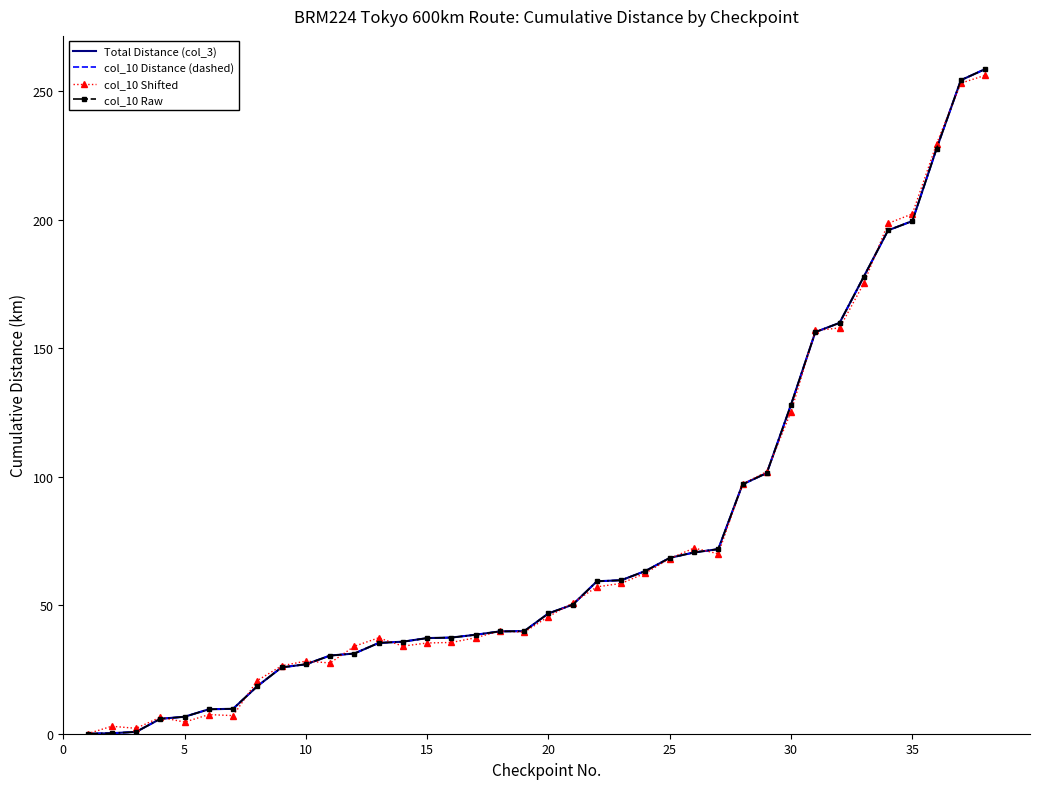

How many data points in Total Distance (col_3) are above 46?

19